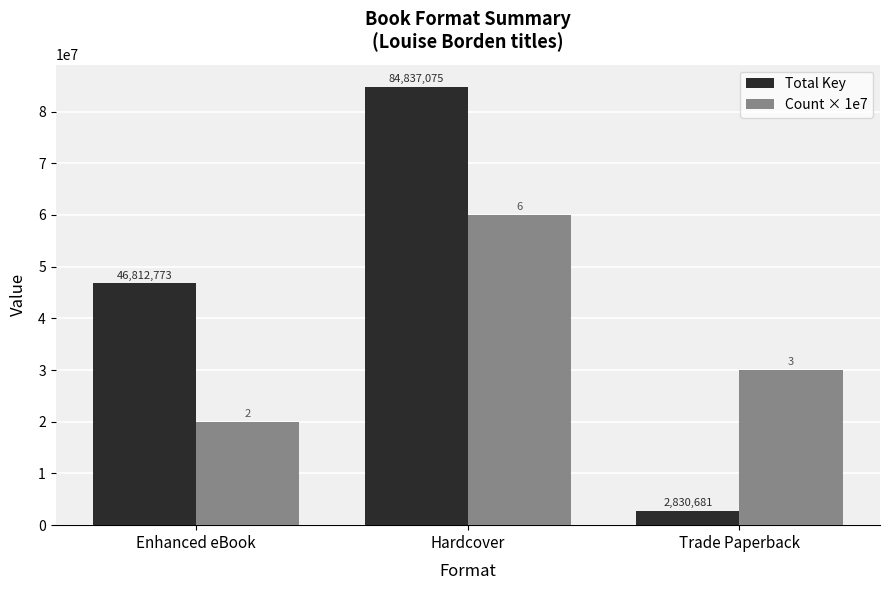

How many Count × 1e7 values are between 20000000 and 60000000?

3